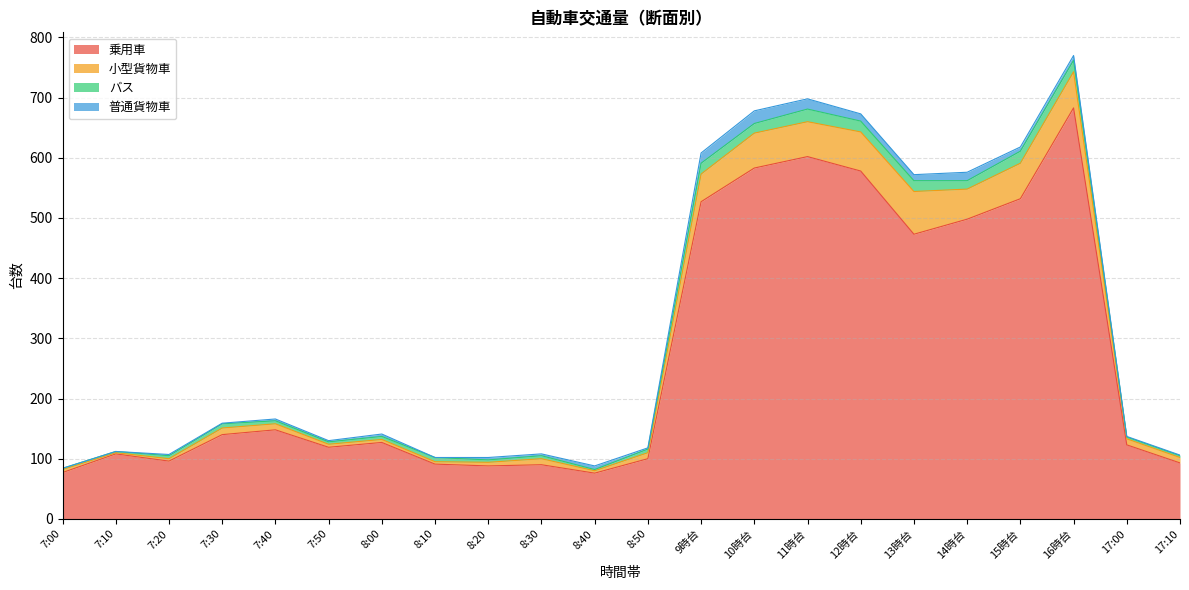

Rank the categories by 小型貨物車 value from lowest to highest.

7:10, 7:20, 8:10, 8:40, 7:00, 7:50, 8:00, 8:20, 17:10, 7:40, 8:30, 8:50, 17:00, 7:30, 9時台, 14時台, 10時台, 11時台, 15時台, 16時台, 12時台, 13時台